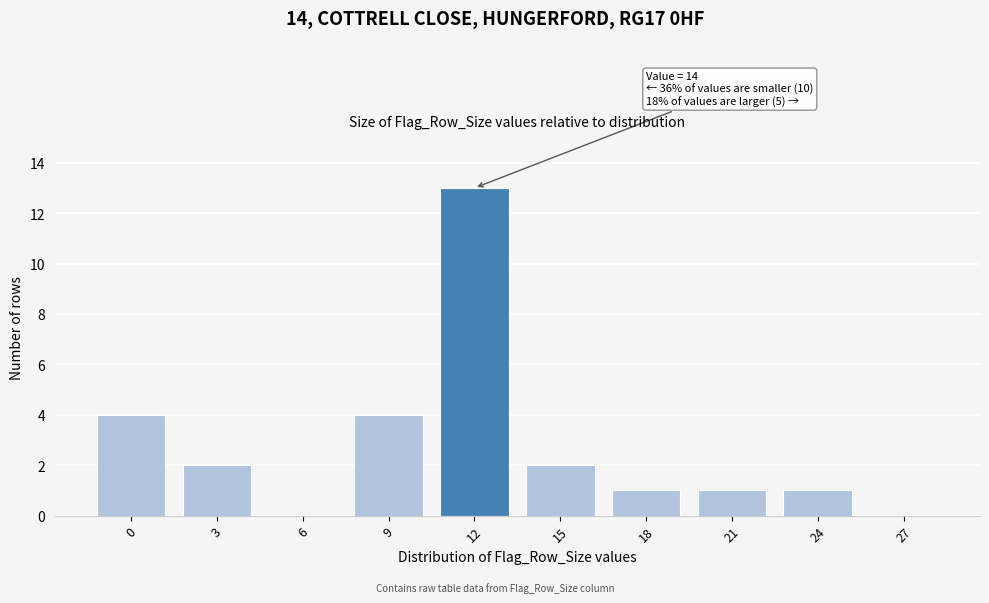

Reading left to right, list all the values displayed in this chart.

0=4	3=2	6=0	9=4	12=13	15=2	18=1	21=1	24=1	27=0